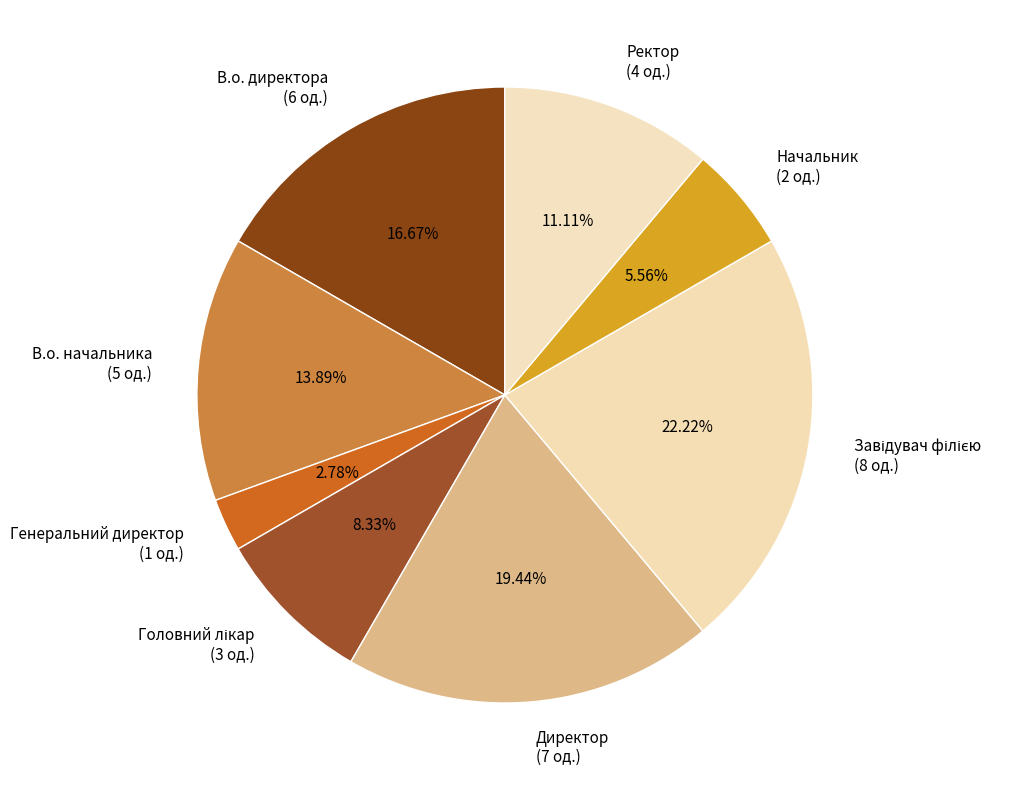

The В.о. начальника slice represents 25% of the pie. True or false?

False